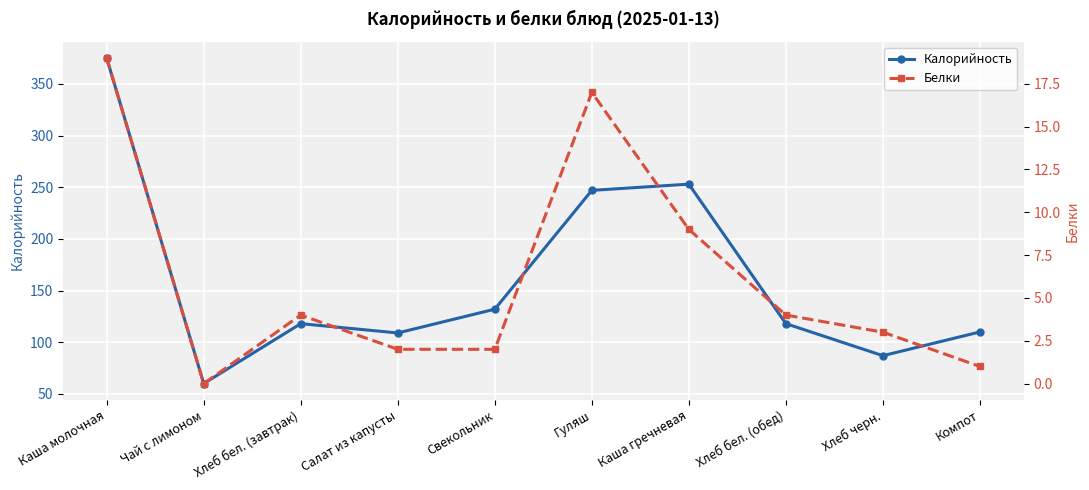

Which category has the lowest value in the Белки series?

Чай с лимоном